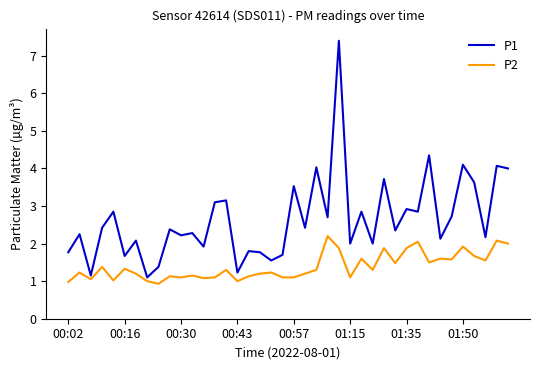

Which series has the largest range (max minus min)?

P1